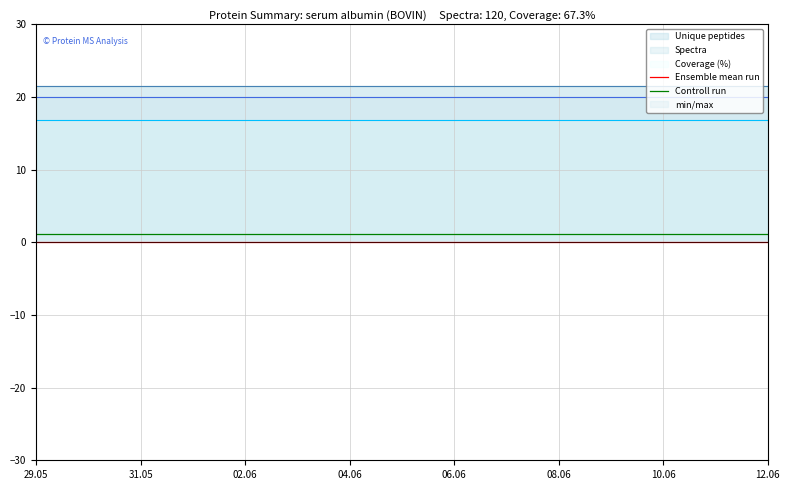

Does the chart display data point markers on the line(s)?

No